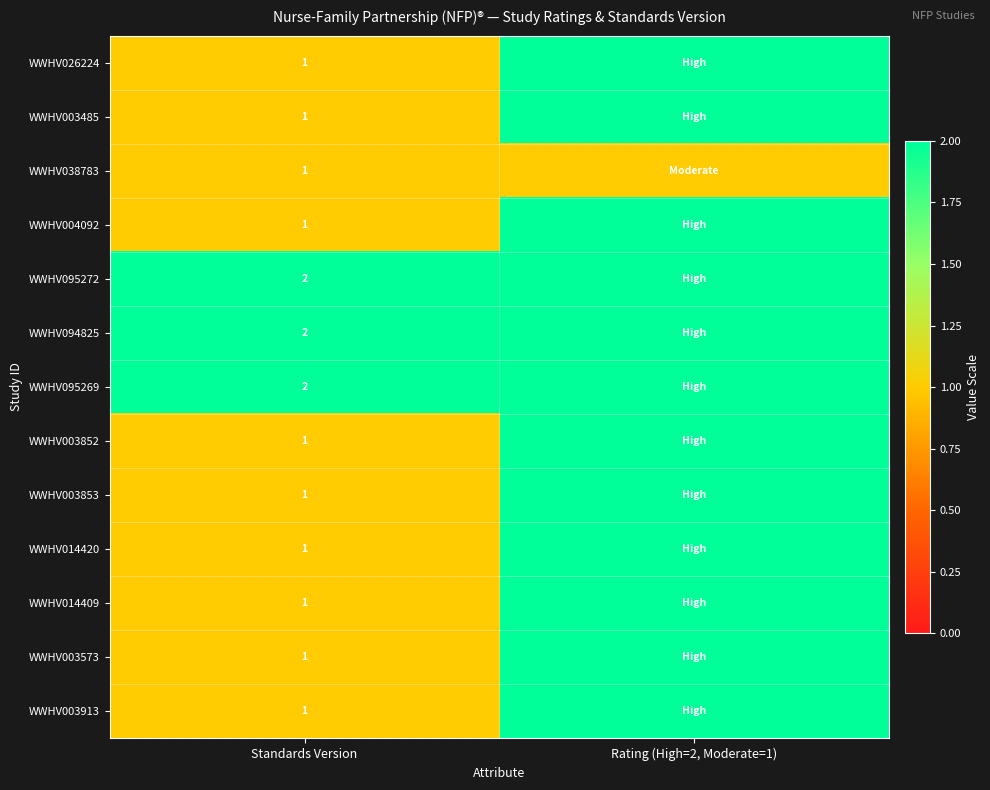

At which category is the sum across all series the highest?

Rating (High=2, Moderate=1)